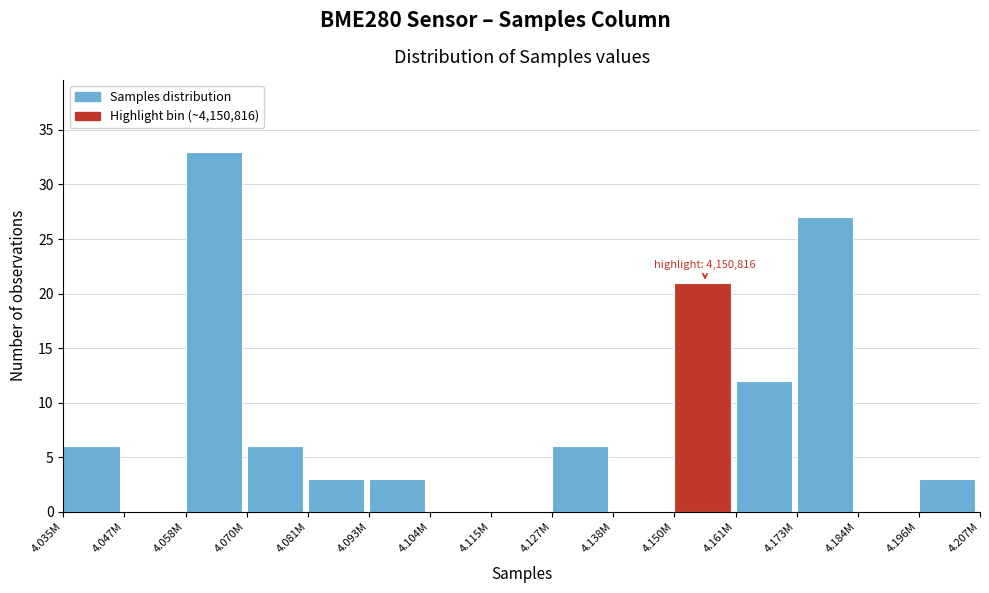

Reading left to right, extract all data points from this chart.

4.035M=6	4.047M=0	4.058M=33	4.070M=6	4.081M=3	4.093M=3	4.104M=0	4.115M=0	4.127M=6	4.138M=0	4.150M=21	4.161M=12	4.173M=27	4.184M=0	4.196M=3